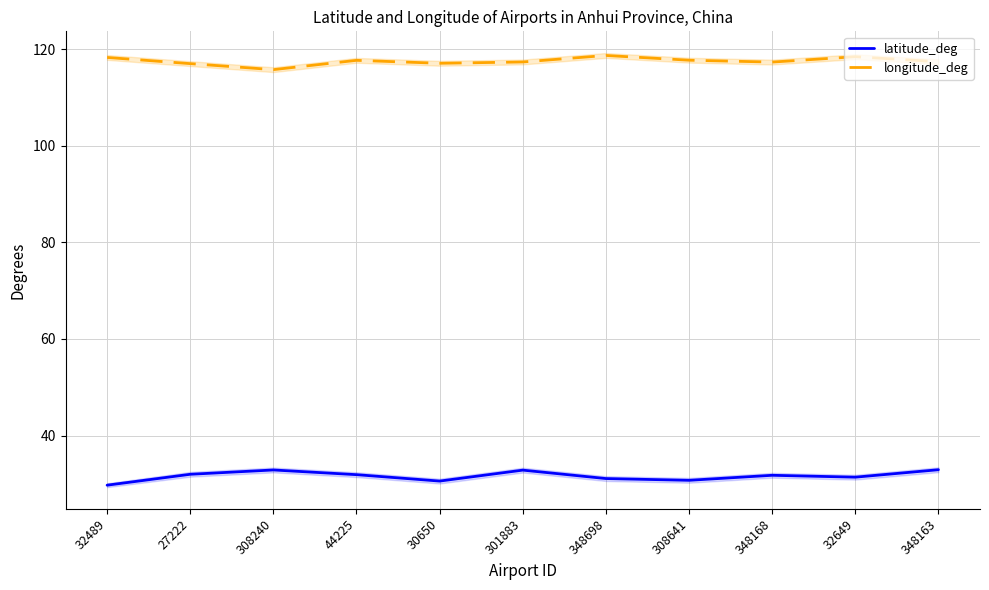

True or false: latitude_deg has more than 0 interior local peaks.

True